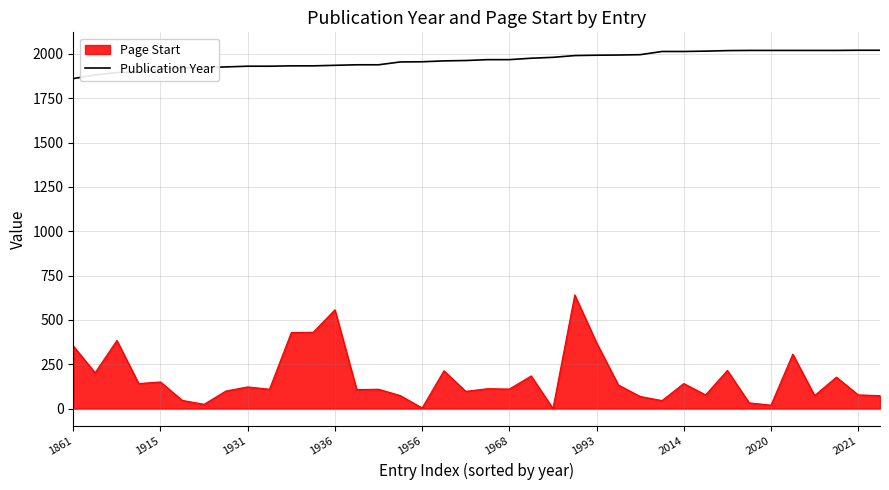

How many series are shown in this chart?

2